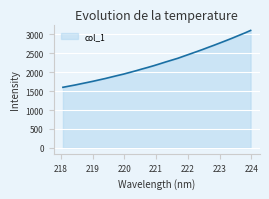

What is the smallest value displayed?

1600.9